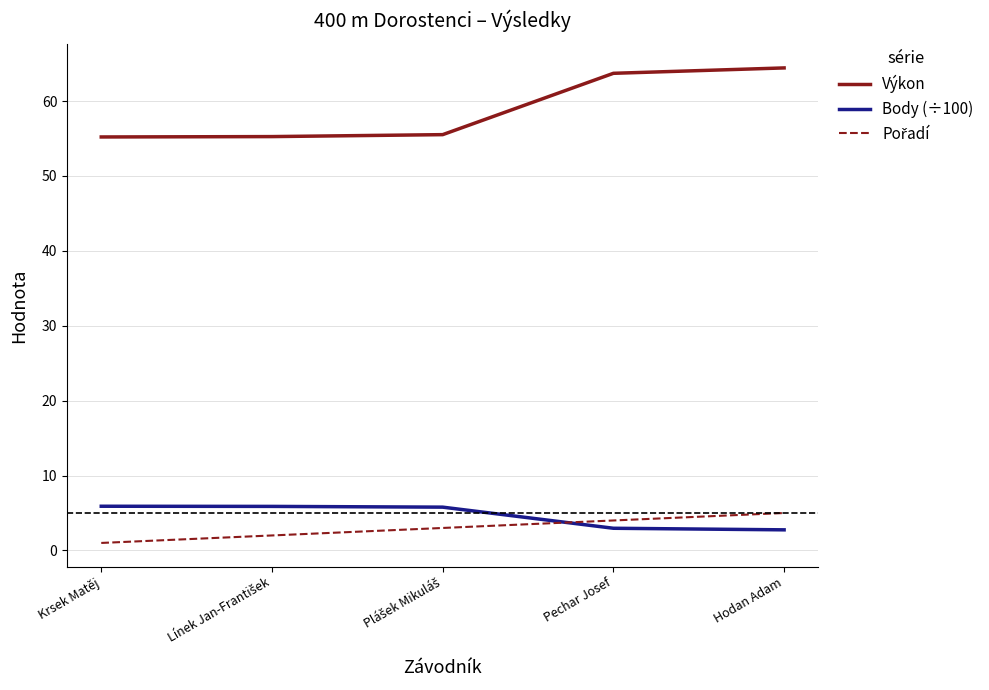

Which series has the largest range (max minus min)?

Výkon